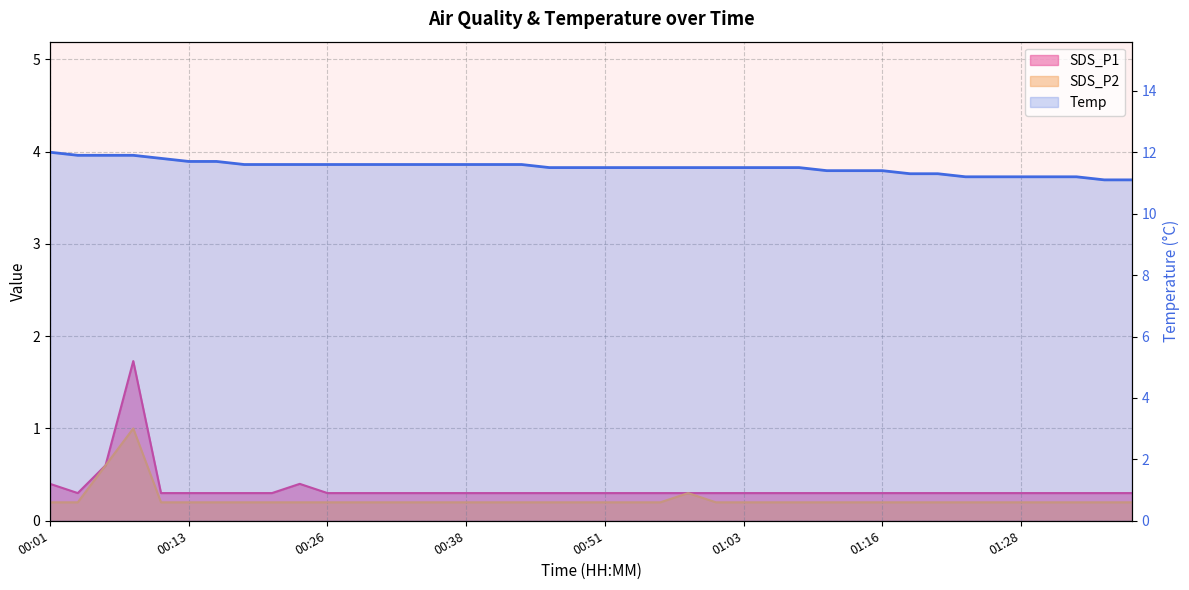

Which category has the highest value across all series?

00:01